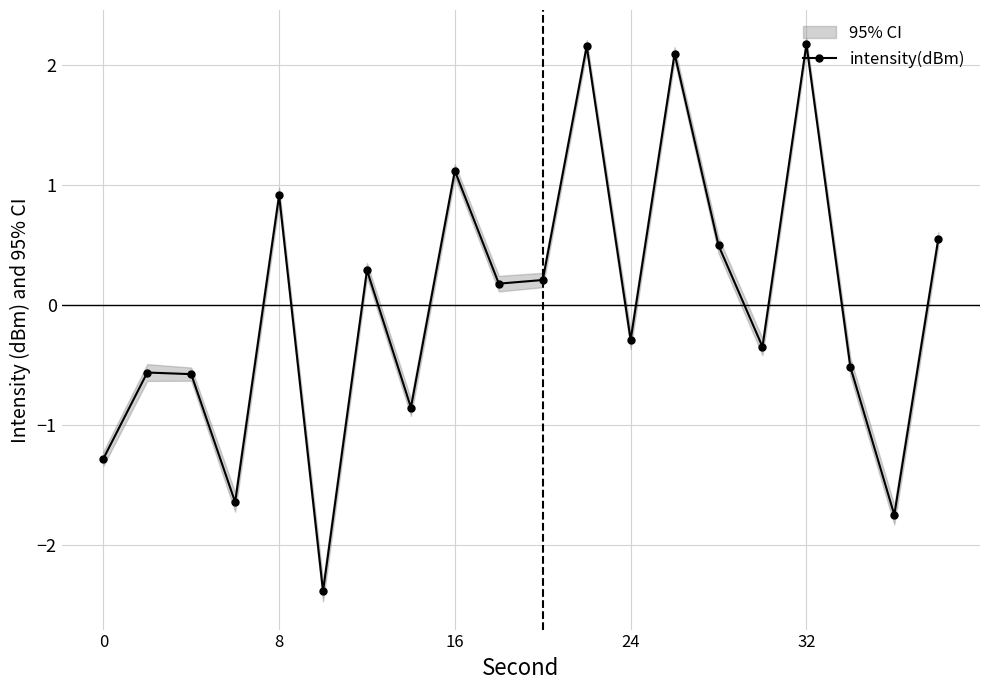

What is the greatest value displayed?

2.2